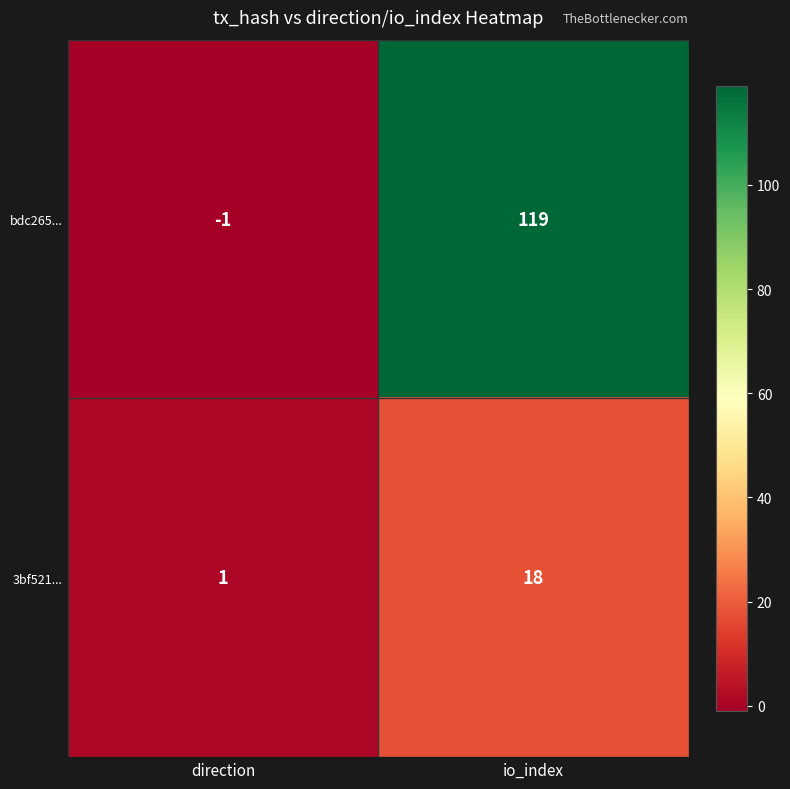

Rank the categories by 3bf521... value from highest to lowest.

io_index, direction